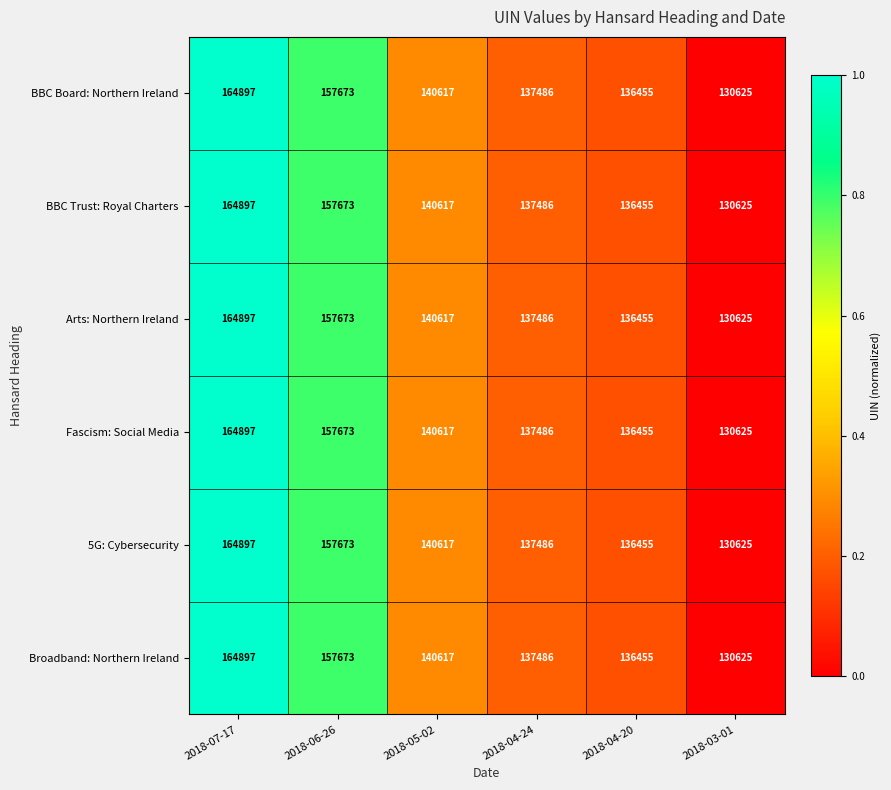

At which label is Arts: Northern Ireland closest to 147761?

2018-05-02